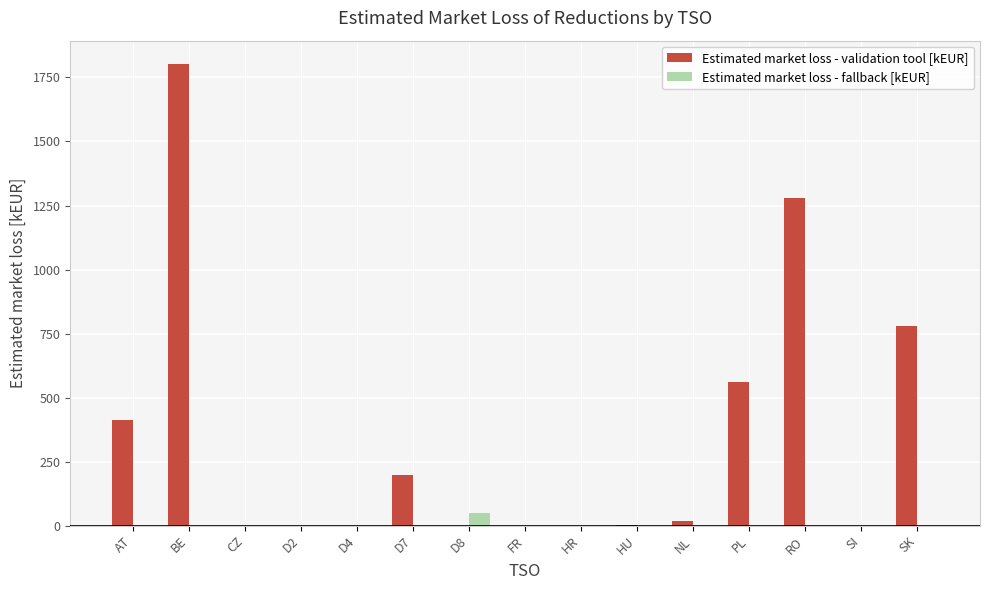

At which label does Estimated market loss - validation tool [kEUR] reach its peak?

BE